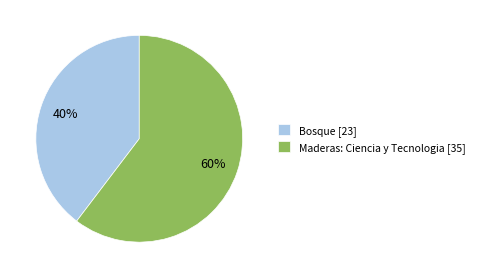

Which category accounts for the majority?

Maderas: Ciencia y Tecnologia